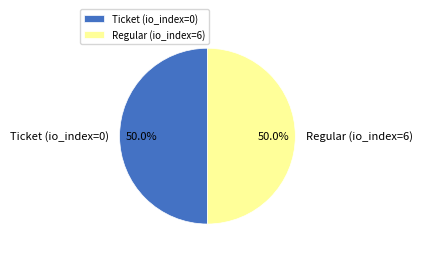

To the nearest percent, what is the difference between the largest and smallest slice percentages?

0%